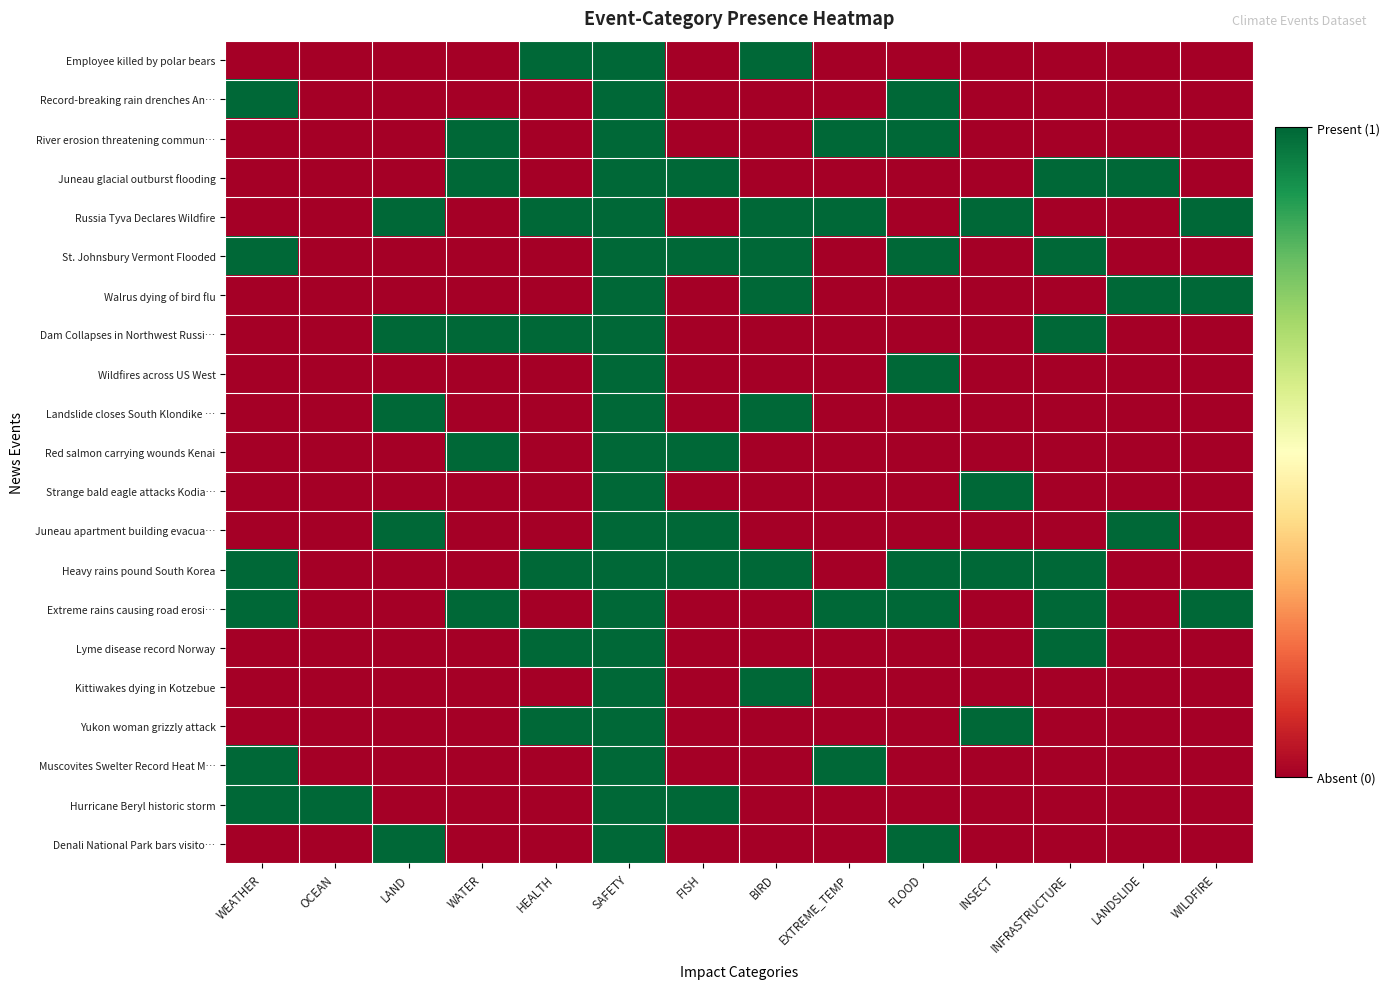

Which series has the largest range (max minus min)?

Employee killed by polar bears